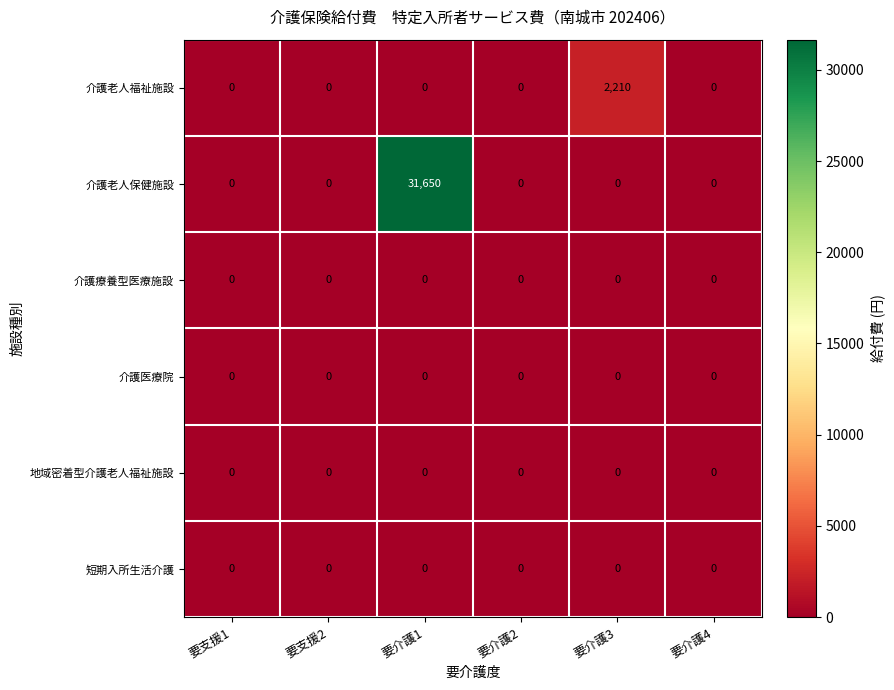

At which category does the chart reach its peak across all series?

要介護1